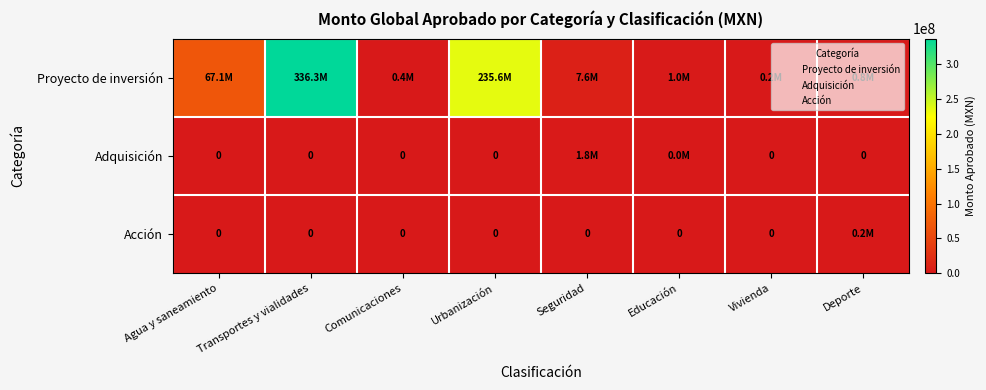

What is the difference between the second highest and second lowest values in the Adquisición series?

30000.0